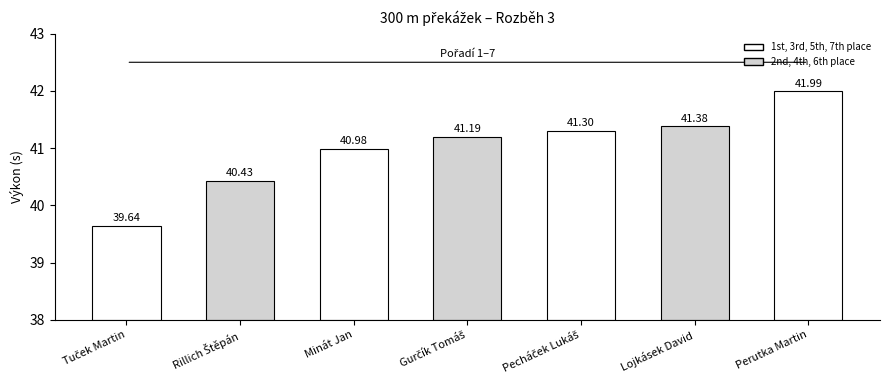

Are the bars grouped side by side (vs. stacked)?

No